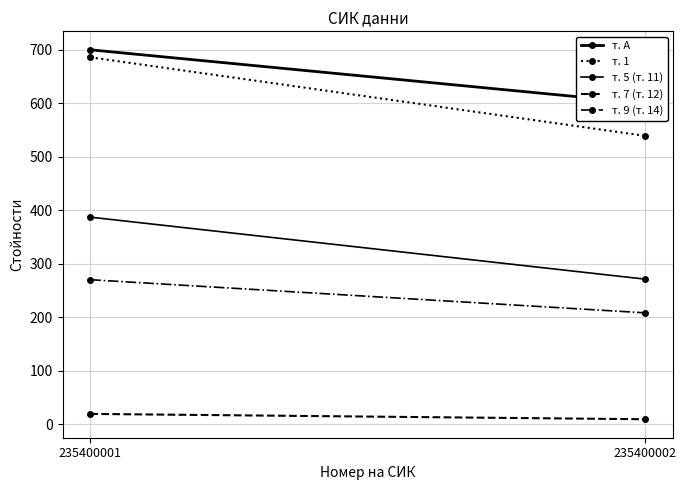

At how many categories does at least one series exceed 136?

2